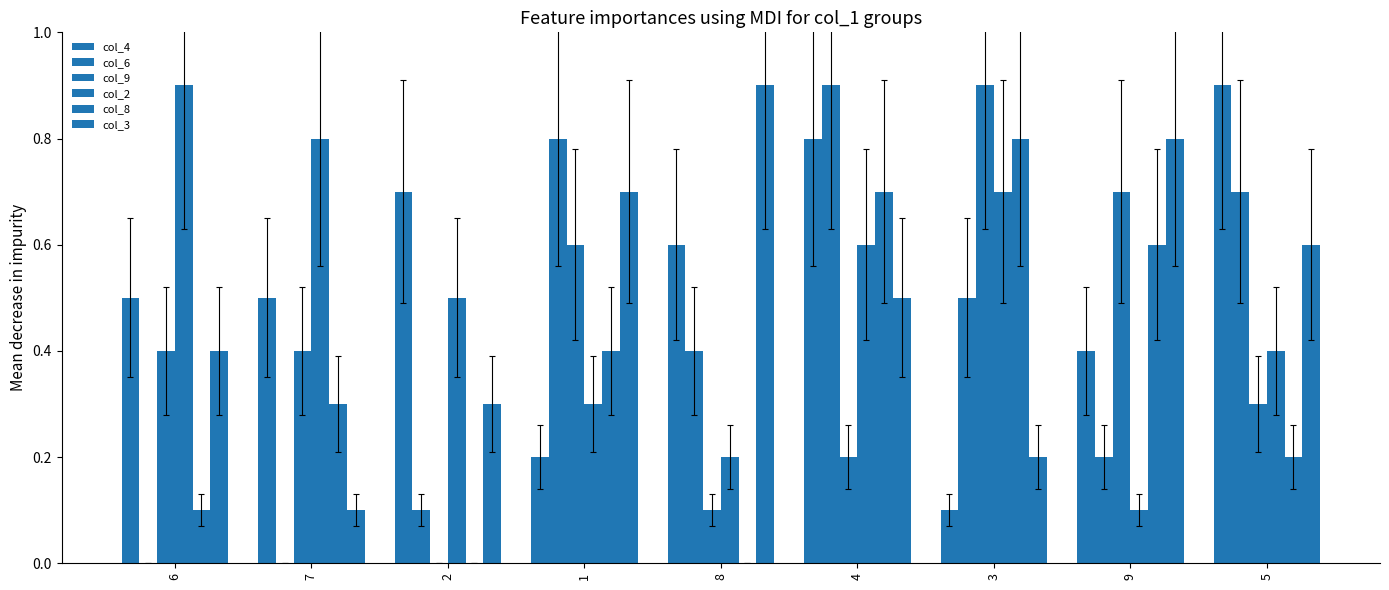

What is the greatest value displayed?

0.9